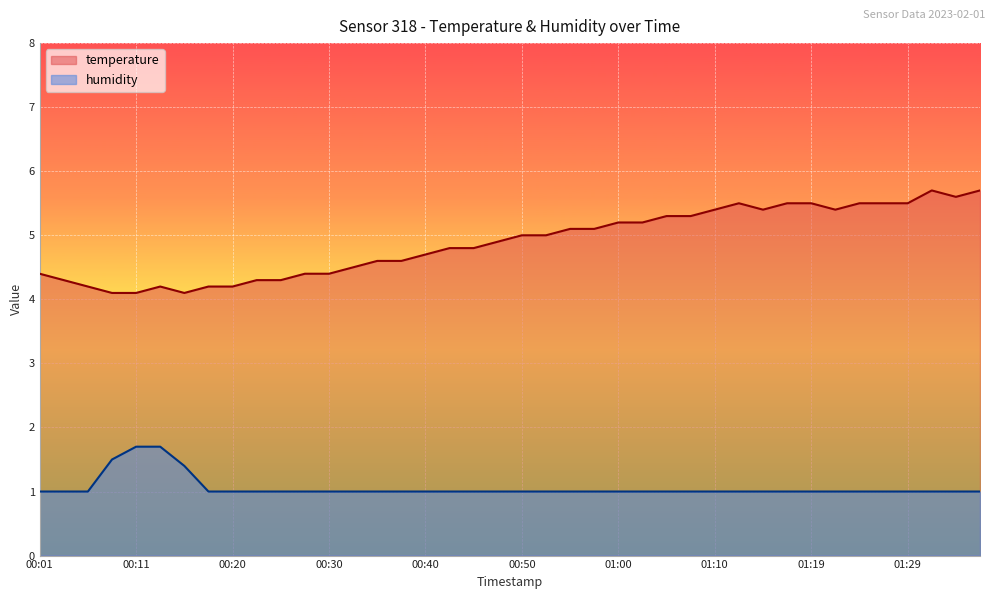

True or false: temperature and humidity intersect in this chart.

False